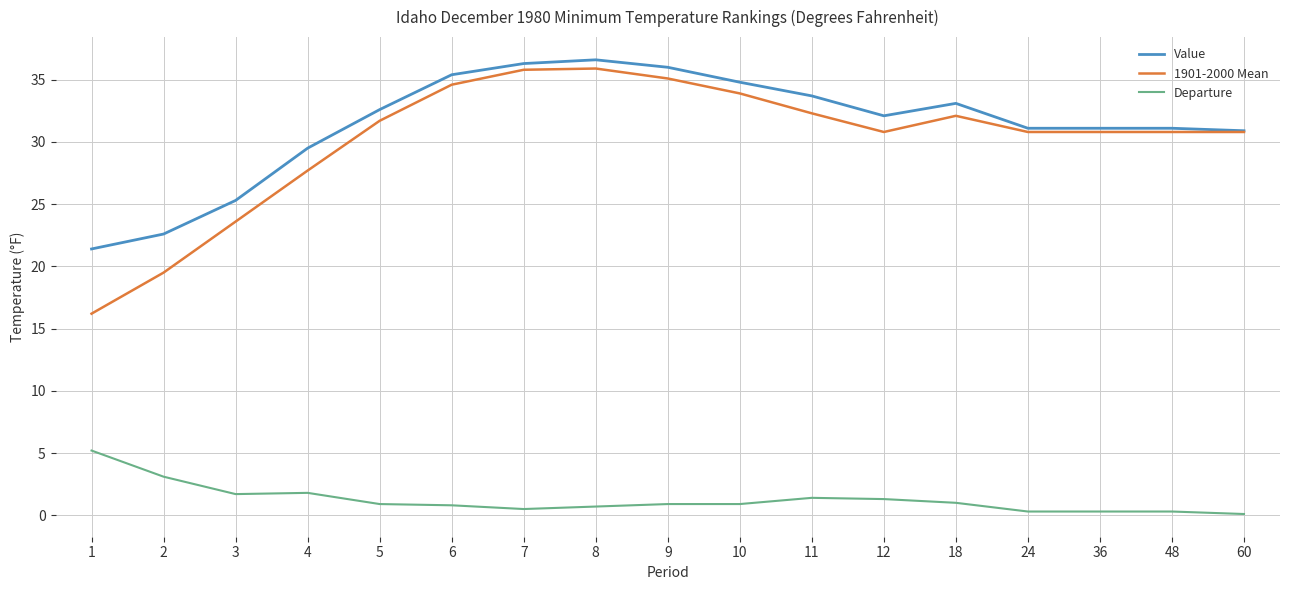

What is the maximum value for Departure?

5.2